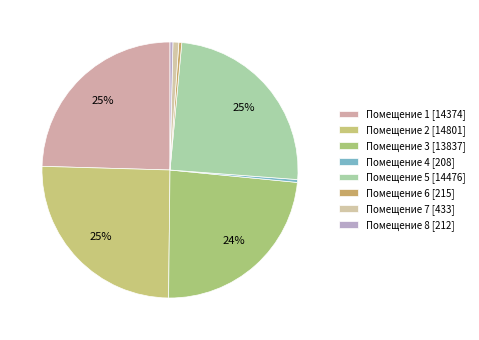

To the nearest percent, what is the difference between the largest and smallest slice percentages?

25%